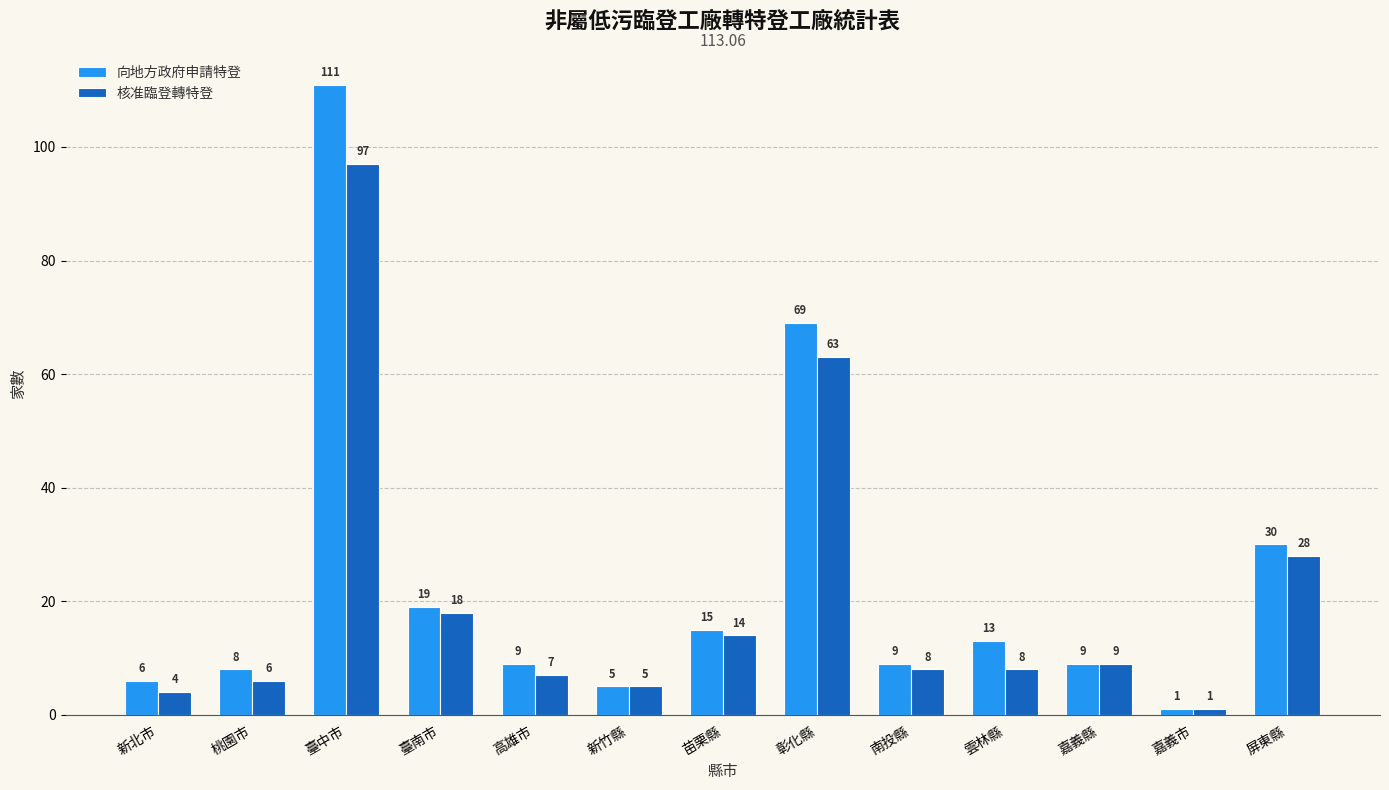

List the series in order of their peak value, lowest first.

核准臨登轉特登, 向地方政府申請特登